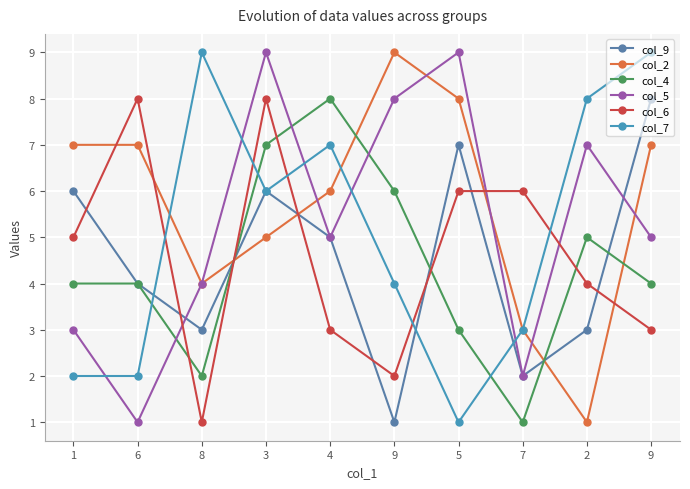

At how many categories does at least one series exceed 3?

10